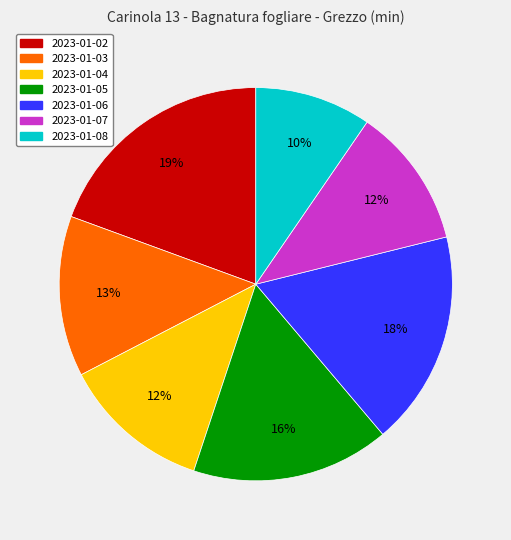

To the nearest percent, what is the average slice percentage?

14%